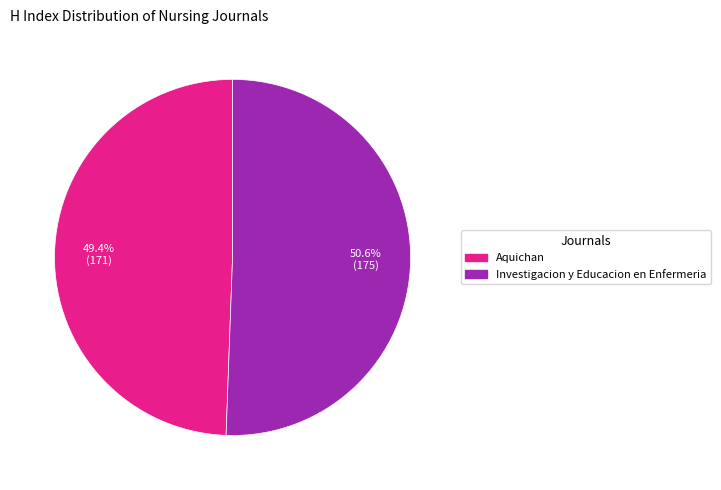

To the nearest percent, what percentage of the pie is Aquichan?

49%